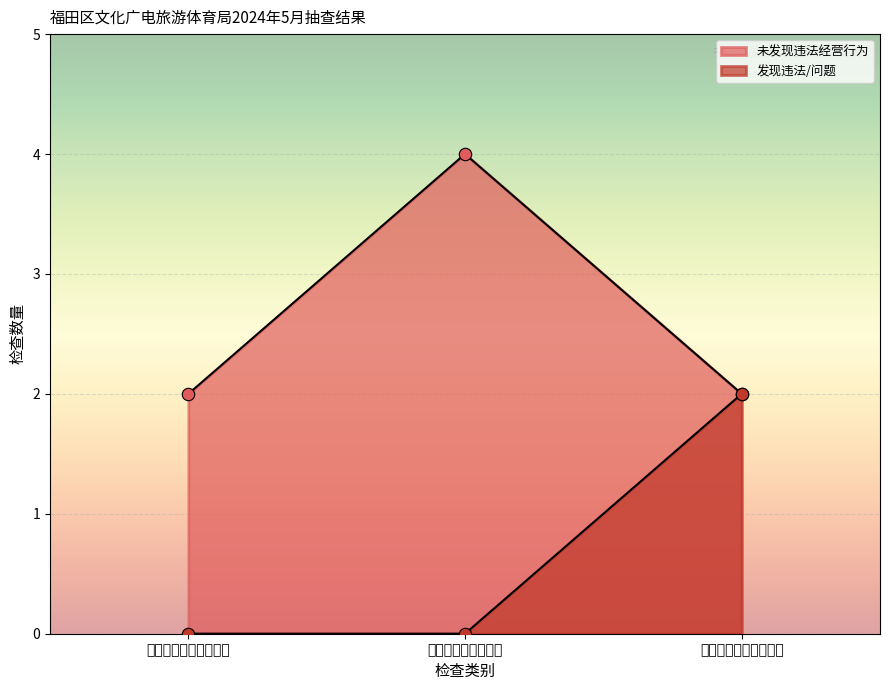

At which category is the sum across all series the highest?

出版物市场经营行为